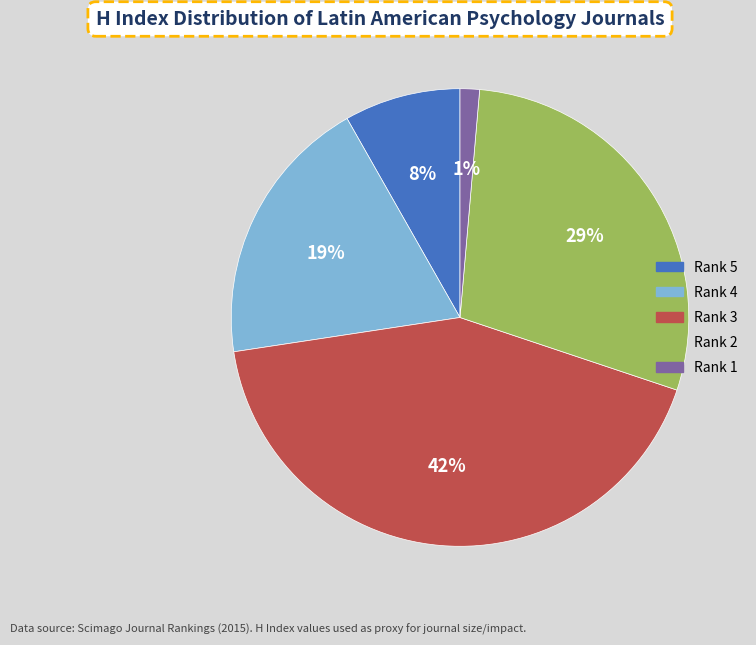

To the nearest percent, what is the average slice percentage?

20%